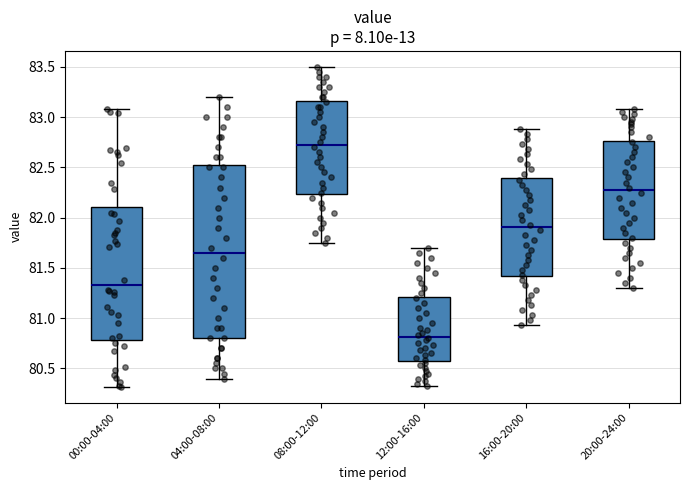

Which box's median line is the lowest?

12:00-16:00